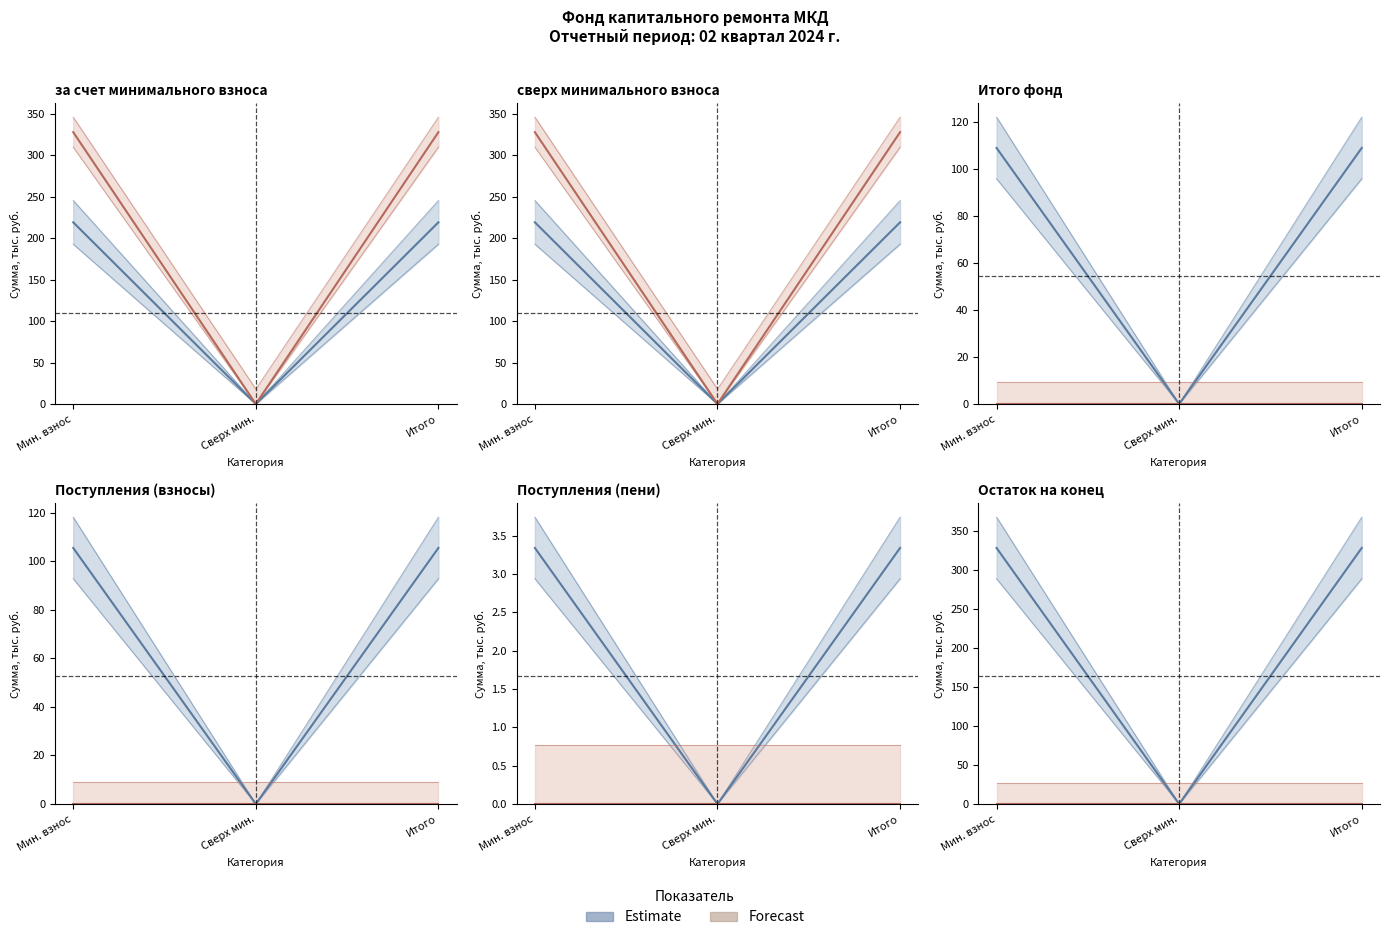

Where is Estimate nearest to the value 163?

Сверх мин.